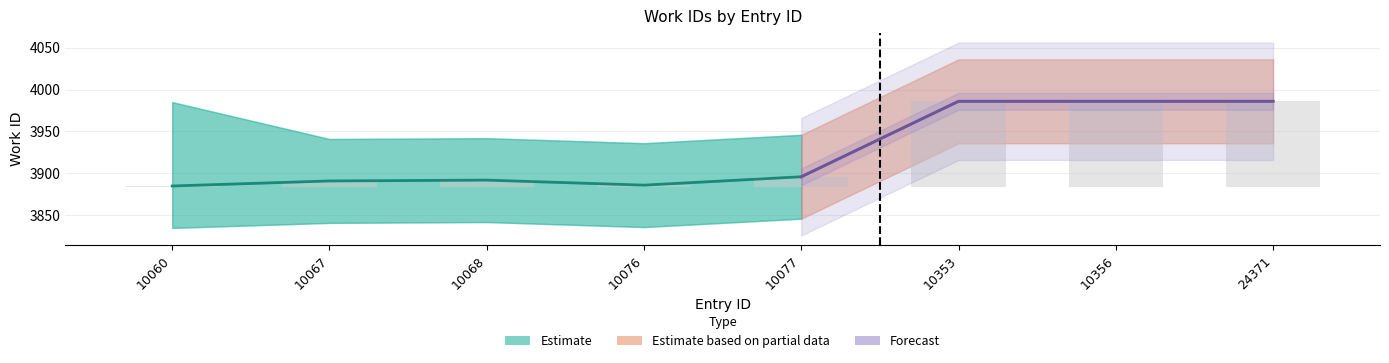

Which label corresponds to the largest value in the chart?

10353